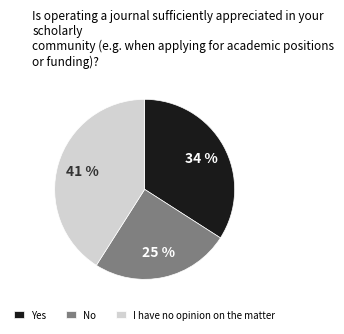

To the nearest percent, what percentage of the pie is No?

25%